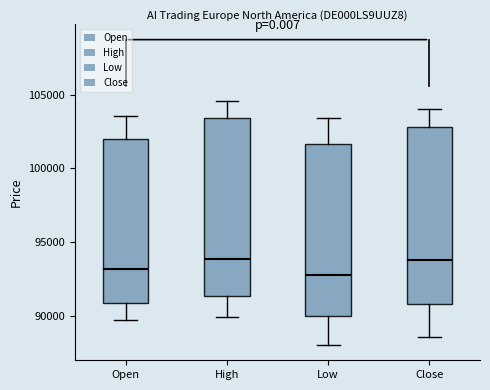

Reading left to right, transcribe this box plot: for each box, give where its median line is, the range the box spans, and where its two whiskers end, as read against the y-axis. The values are not printed on the chart, so give them approximately, as read against the axis.

Open: median 93000, box 91000 to 102000, whiskers 89500 to 103500
High: median 94000, box 91500 to 103500, whiskers 90000 to 104500
Low: median 93000, box 90000 to 101500, whiskers 88000 to 103500
Close: median 94000, box 91000 to 103000, whiskers 88500 to 104000